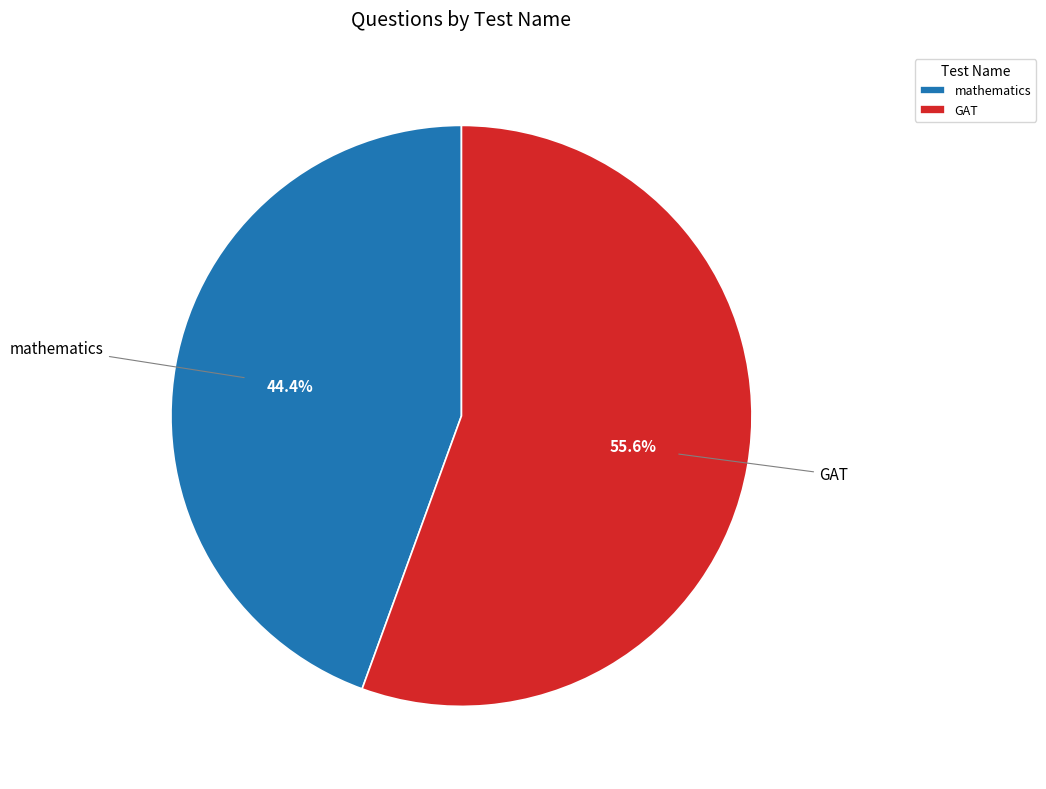

Count the number of slices in the pie.

2